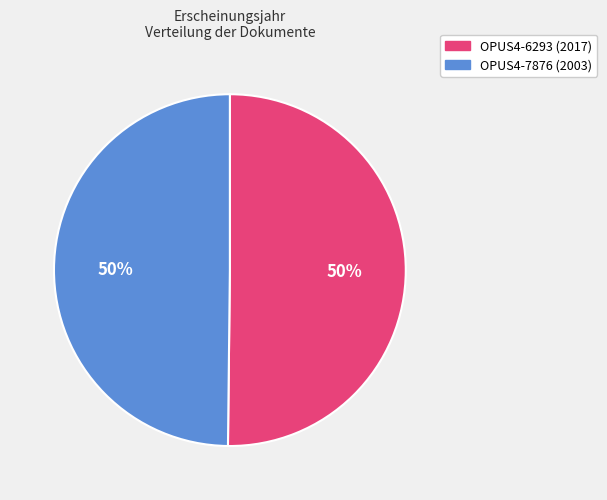

The OPUS4-6293 slice represents 64% of the pie. True or false?

False